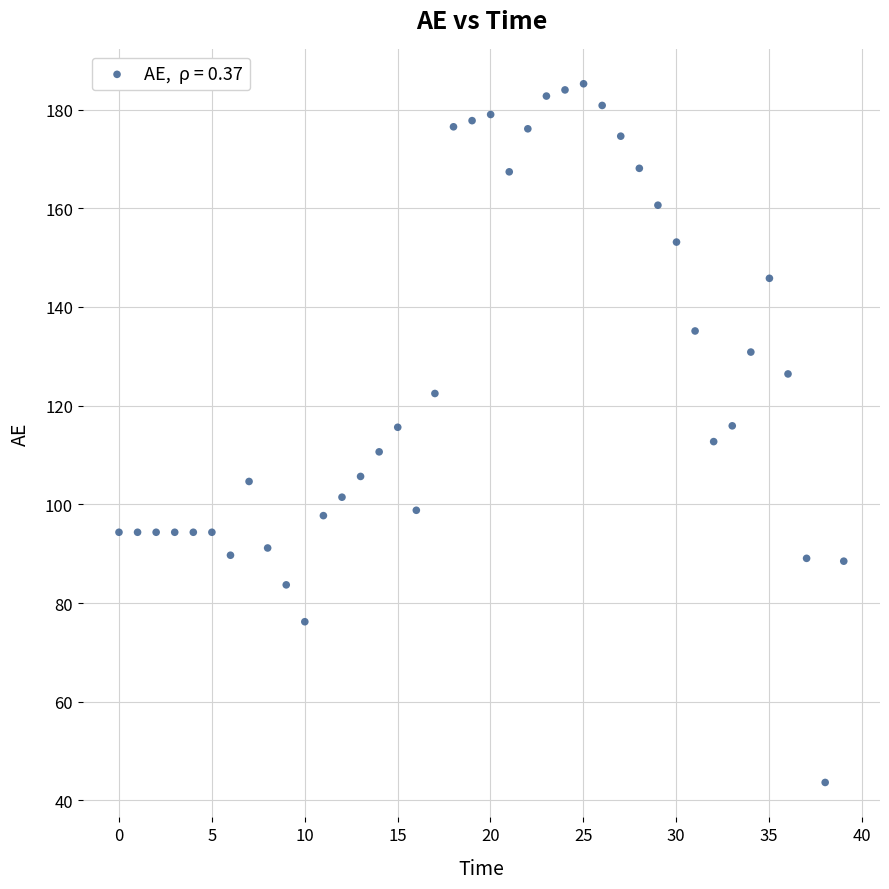

What is the range of Y values (max minus min)?

141.6